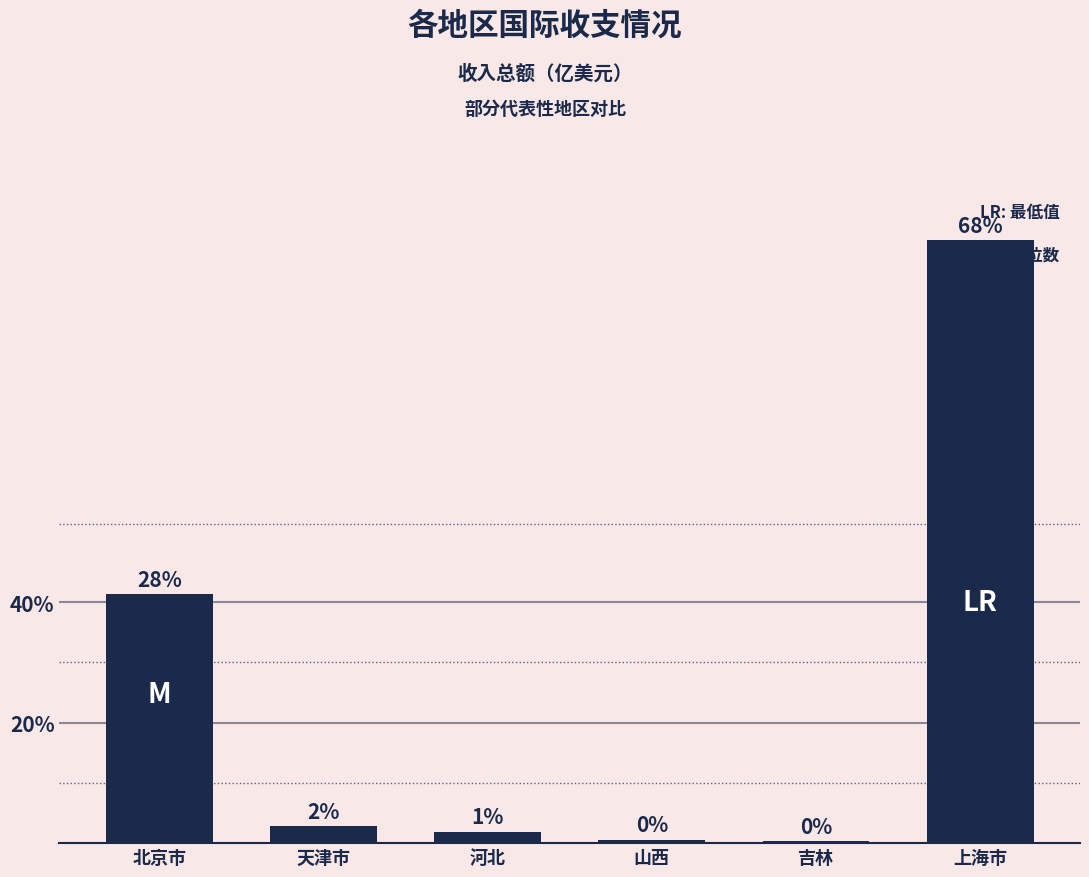

What is the change in value from 山西 to 上海市?

+2402.9